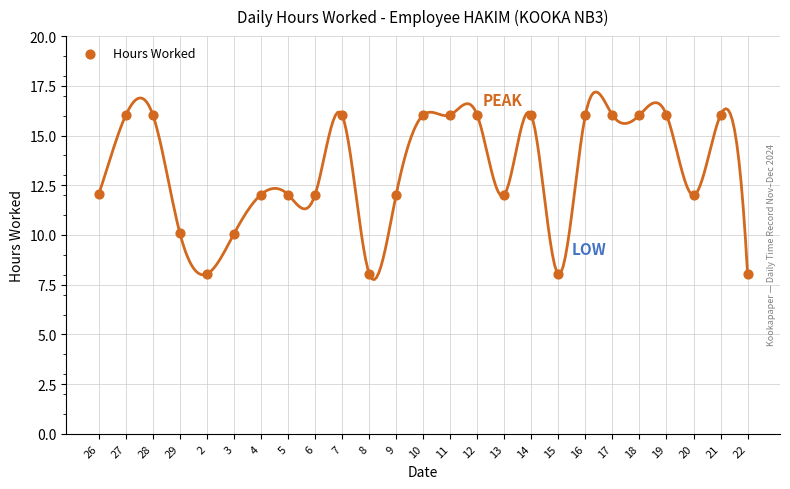

What is the range of Y values (max minus min)?

8.0